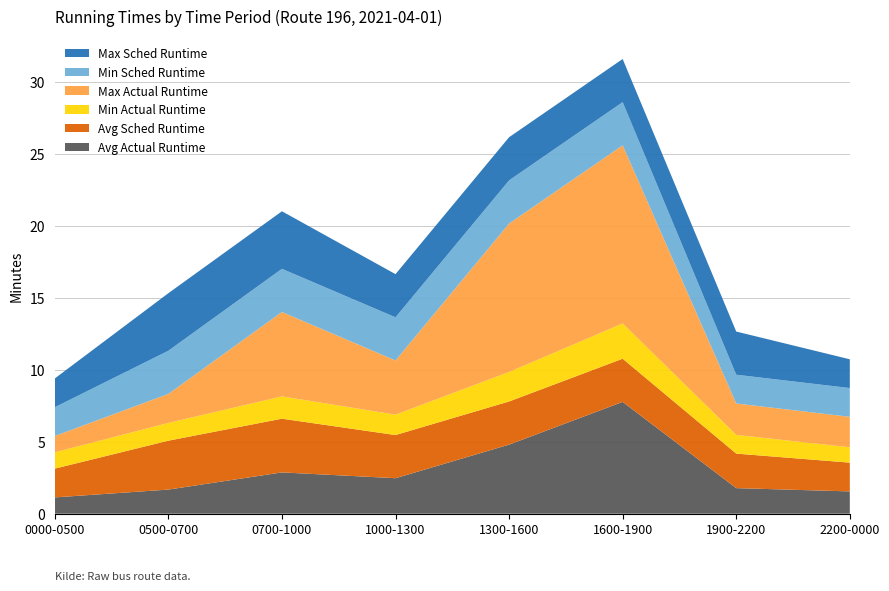

Reading left to right, list all the values displayed in this chart.

Avg Actual Runtime: 1.1	1.7	2.9	2.5	4.8	7.8	1.8	1.6
Avg Sched Runtime: 2.0	3.4	3.7	3.0	3.0	3.0	2.4	2.0
Min Actual Runtime: 1.1	1.2	1.6	1.4	2.0	2.5	1.3	1.1
Max Actual Runtime: 1.1	2.0	5.9	3.8	10.3	12.4	2.2	2.1
Min Sched Runtime: 2.0	3.0	3.0	3.0	3.0	3.0	2.0	2.0
Max Sched Runtime: 2.0	4.0	4.0	3.0	3.0	3.0	3.0	2.0